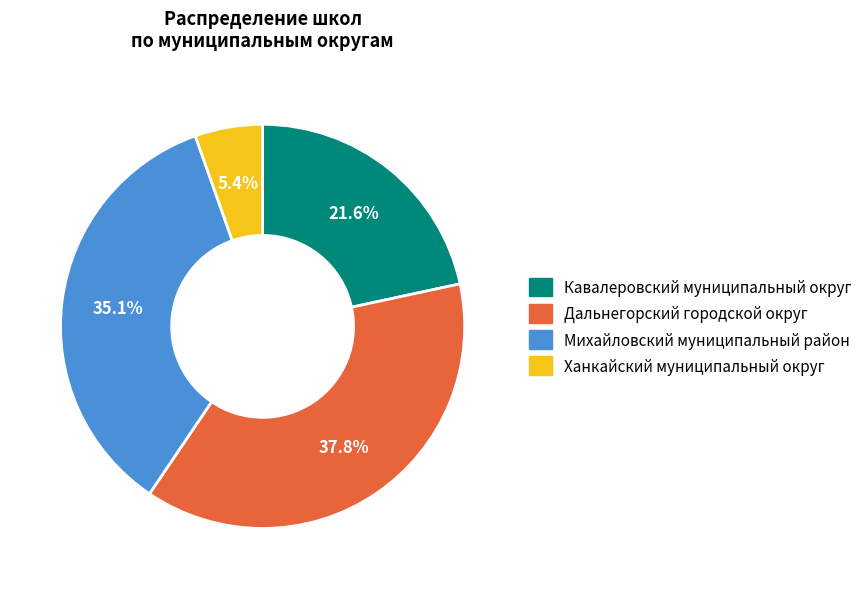

What percentage is NOT represented by Кавалеровский муниципальный округ?

78.4%